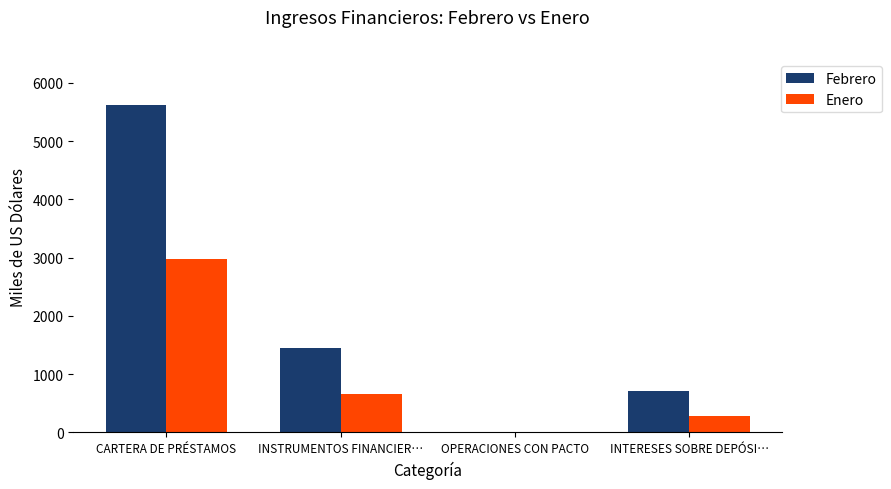

Is it true that Febrero equals 706.3 at INTERESES SOBRE DEPÓSI…?

True